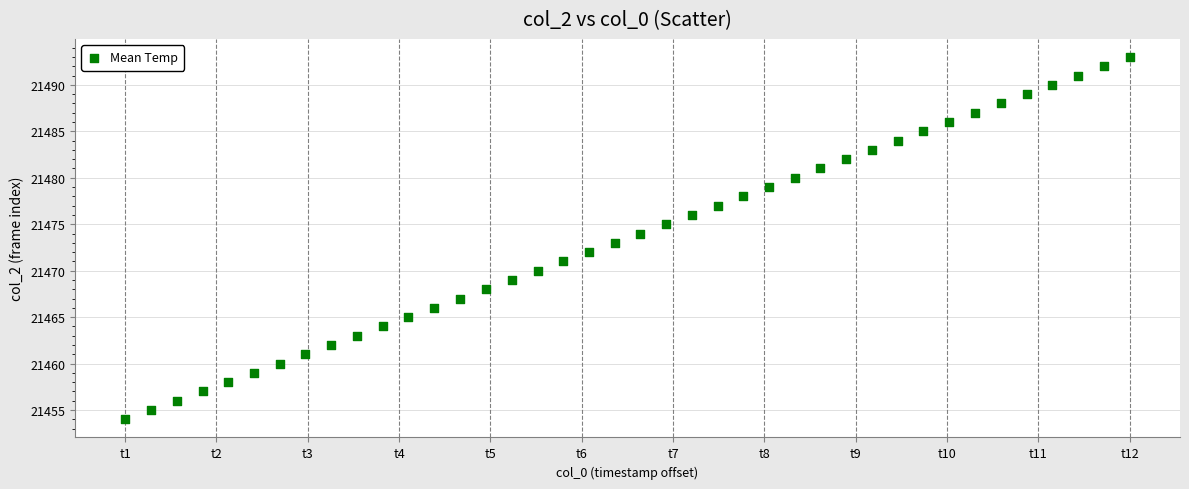

What is the range of Y values (max minus min)?

39